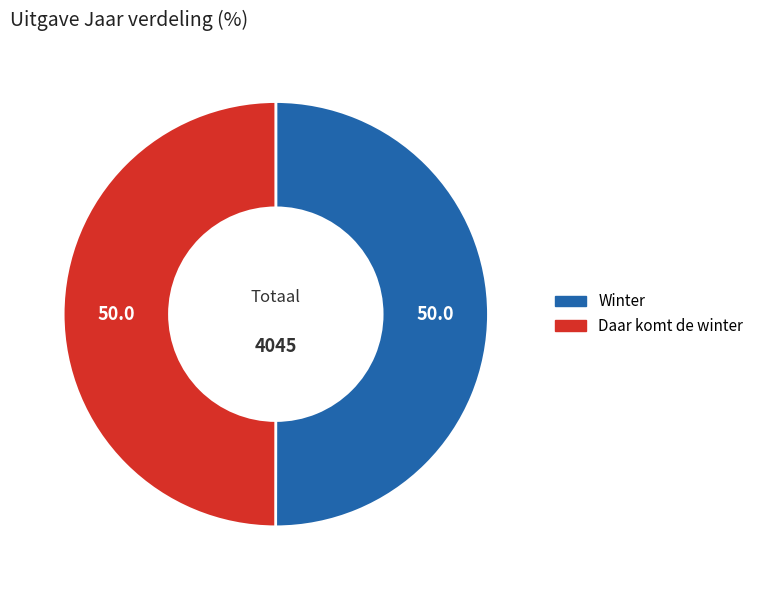

Do Winter and Daar komt de winter together represent more than half of the pie?

Yes